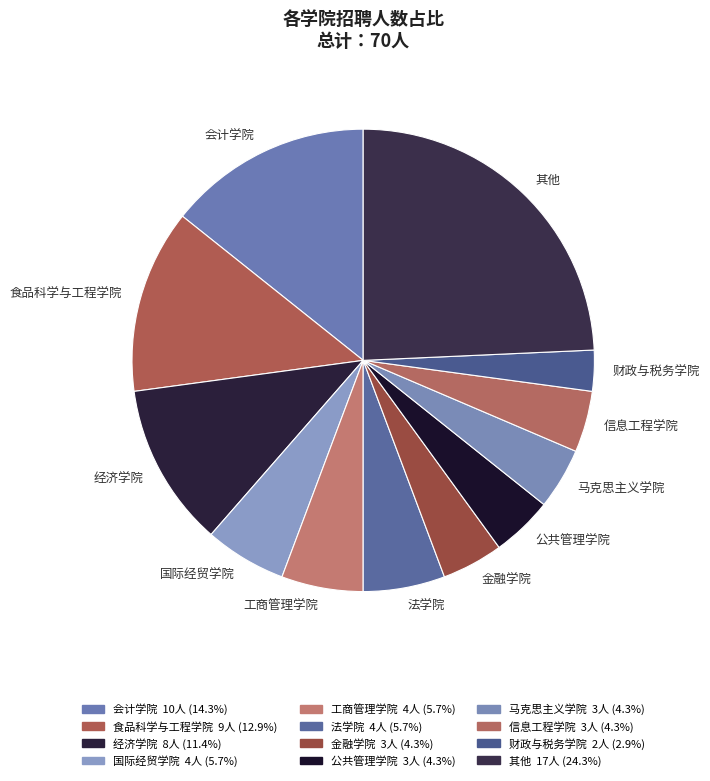

Which slice is the largest?

其他